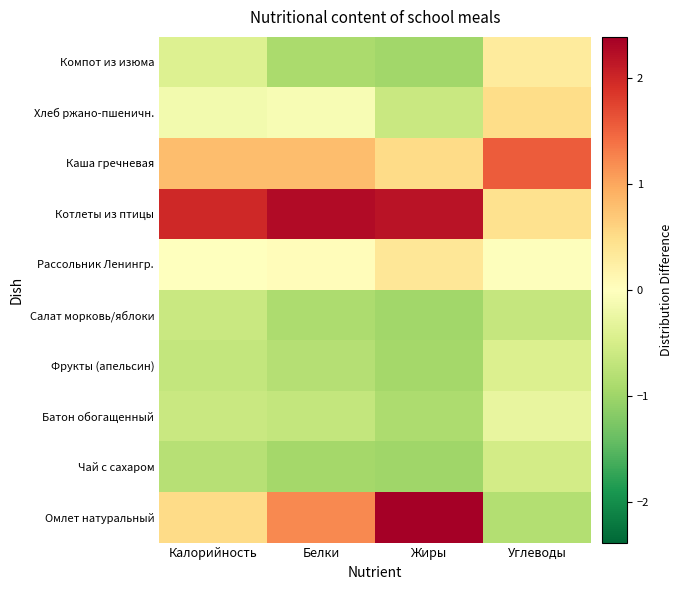

Reading left to right, transcribe all the data shown in this chart.

Омлет натуральный: Калорийность=0.5	Белки=1.2	Жиры=2.4	Углеводы=-0.8
Чай с сахаром: Калорийность=-0.8	Белки=-1.0	Жиры=-1.0	Углеводы=-0.5
Батон обогащенный: Калорийность=-0.6	Белки=-0.7	Жиры=-0.9	Углеводы=-0.3
Фрукты (апельсин): Калорийность=-0.7	Белки=-0.8	Жиры=-1.0	Углеводы=-0.4
Салат морковь/яблоки: Калорийность=-0.6	Белки=-0.9	Жиры=-1.0	Углеводы=-0.7
Рассольник Ленингр.: Калорийность=-0.0	Белки=0.0	Жиры=0.4	Углеводы=-0.0
Котлеты из птицы: Калорийность=2.0	Белки=2.3	Жиры=2.2	Углеводы=0.4
Каша гречневая: Калорийность=0.8	Белки=0.8	Жиры=0.5	Углеводы=1.6
Хлеб ржано-пшеничн.: Калорийность=-0.2	Белки=-0.1	Жиры=-0.6	Углеводы=0.5
Компот из изюма: Калорийность=-0.4	Белки=-0.9	Жиры=-1.0	Углеводы=0.3